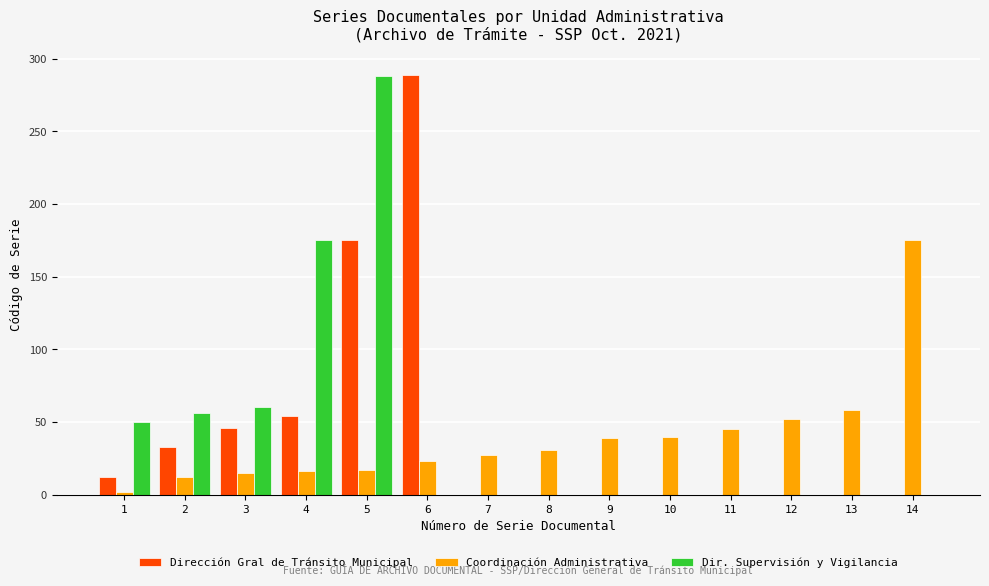

What is the sum of all Dir. Supervisión y Vigilancia values?

629